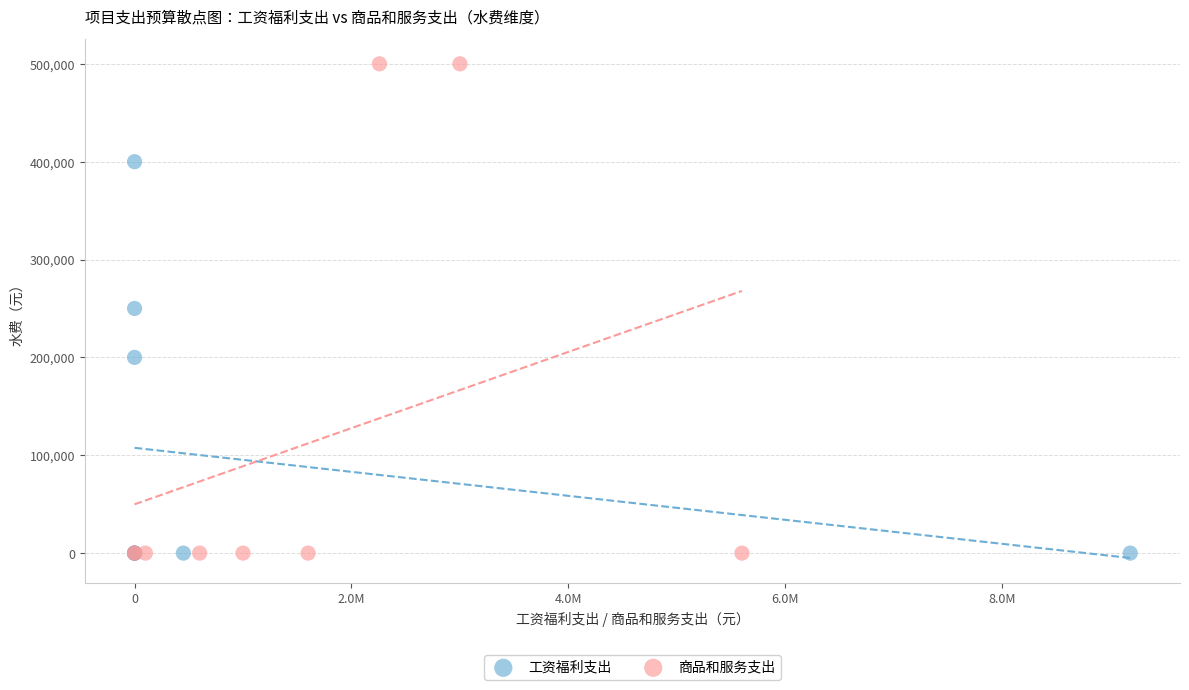

Which series contains the highest Y value?

商品和服务支出